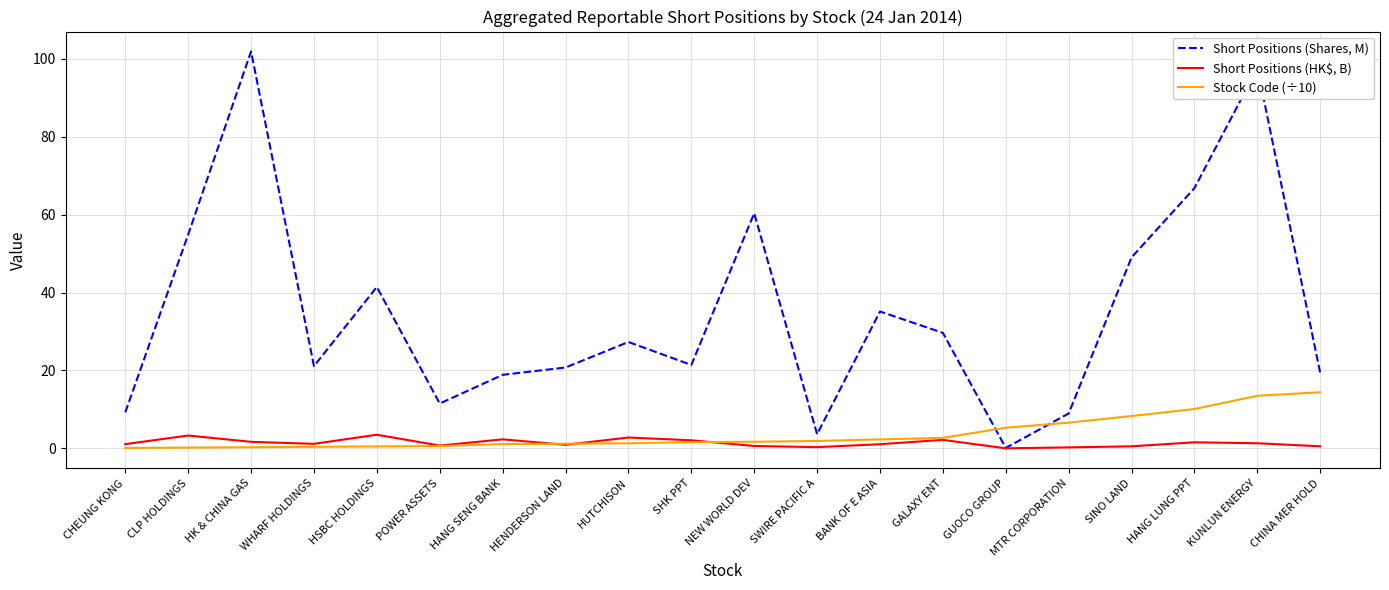

The value of Stock Code (÷10) at POWER ASSETS is 0.6. True or false?

True